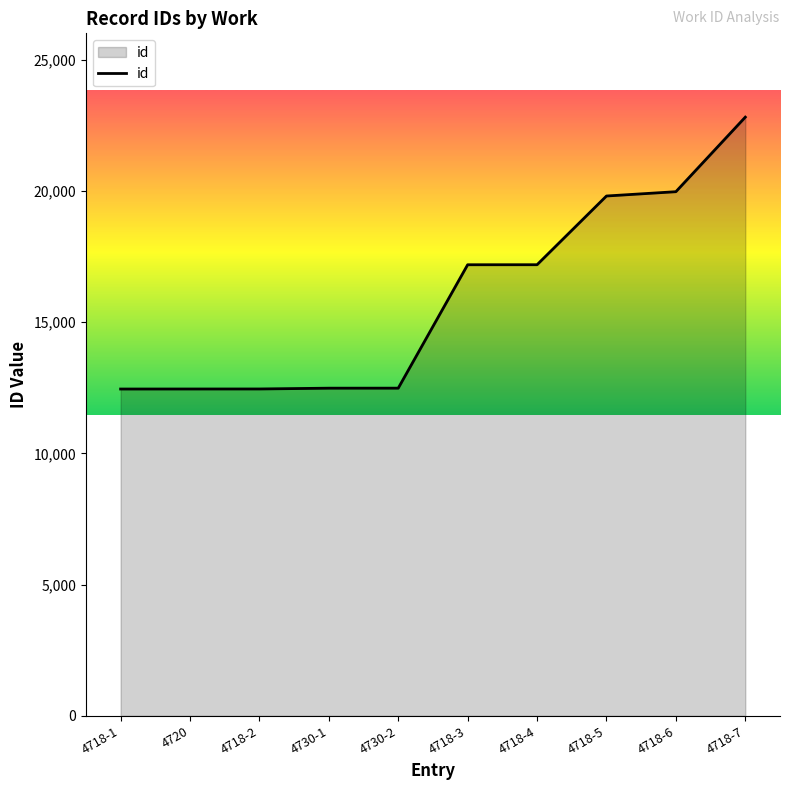

Which category has the highest value across all series?

4718-7